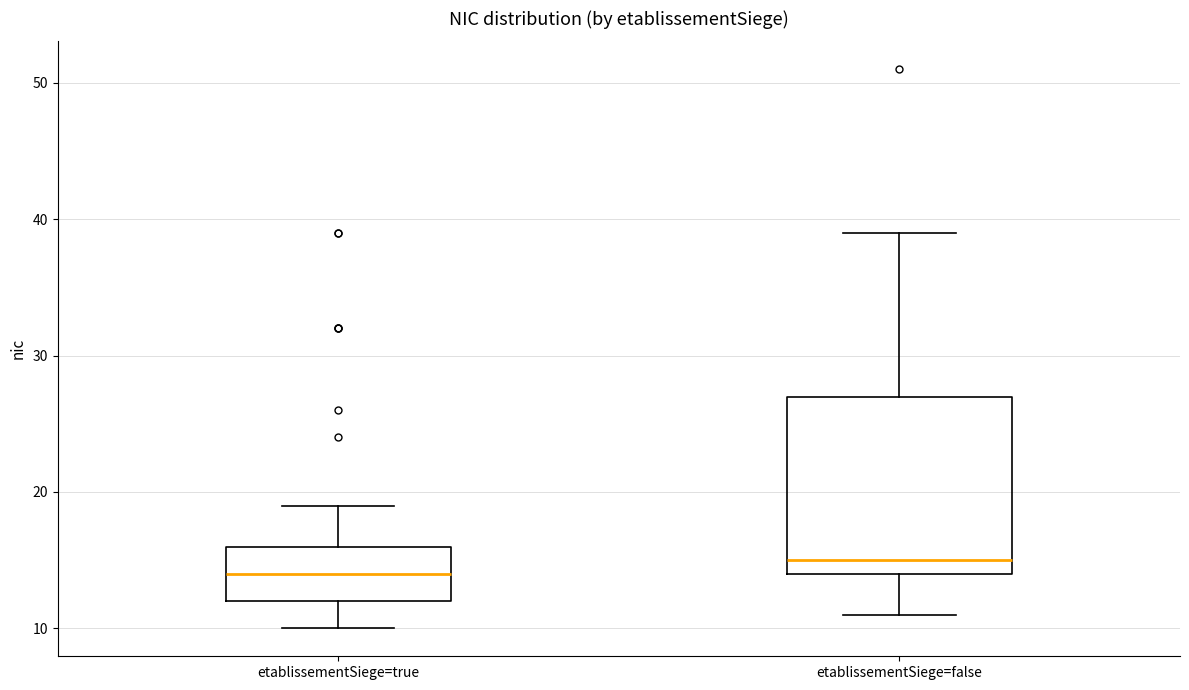

Which box has the lowest median line?

etablissementSiege=true